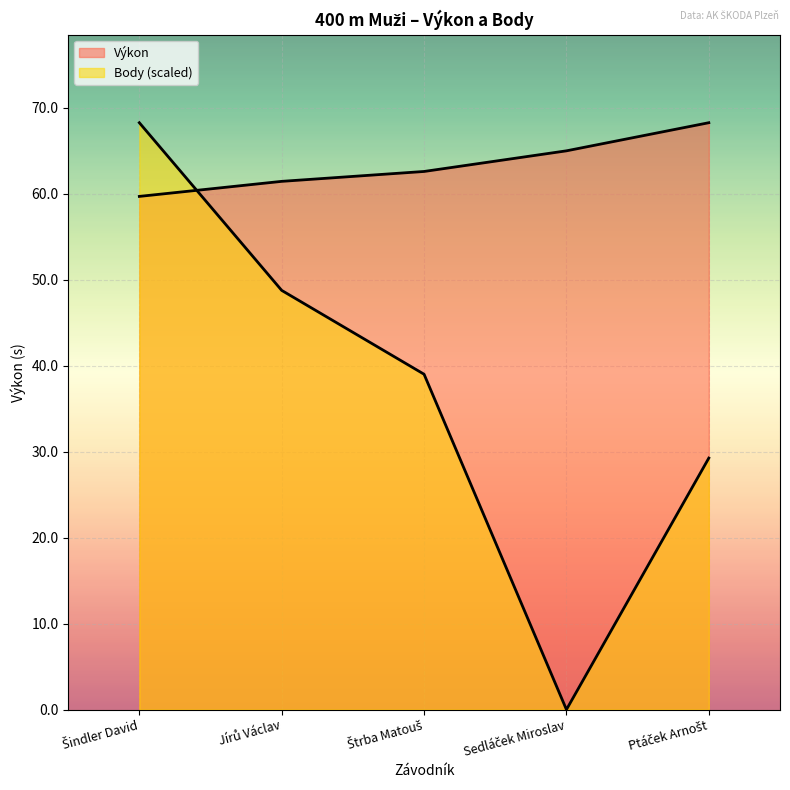

What is the approximate value of Body at Jírů Václav?

48.8